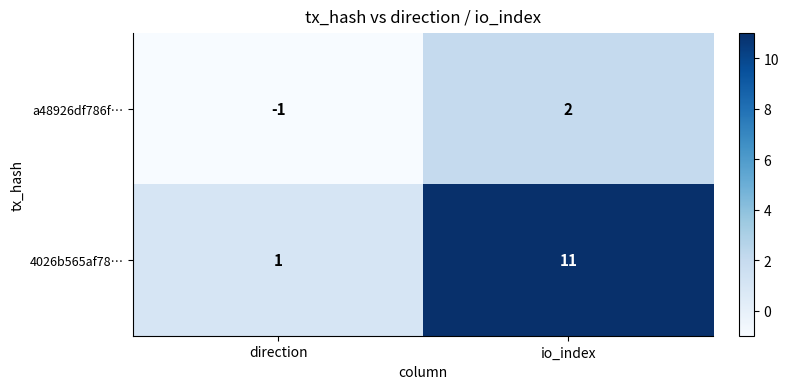

List the series in order of their overall mean, highest first.

4026b565af78…, a48926df786f…